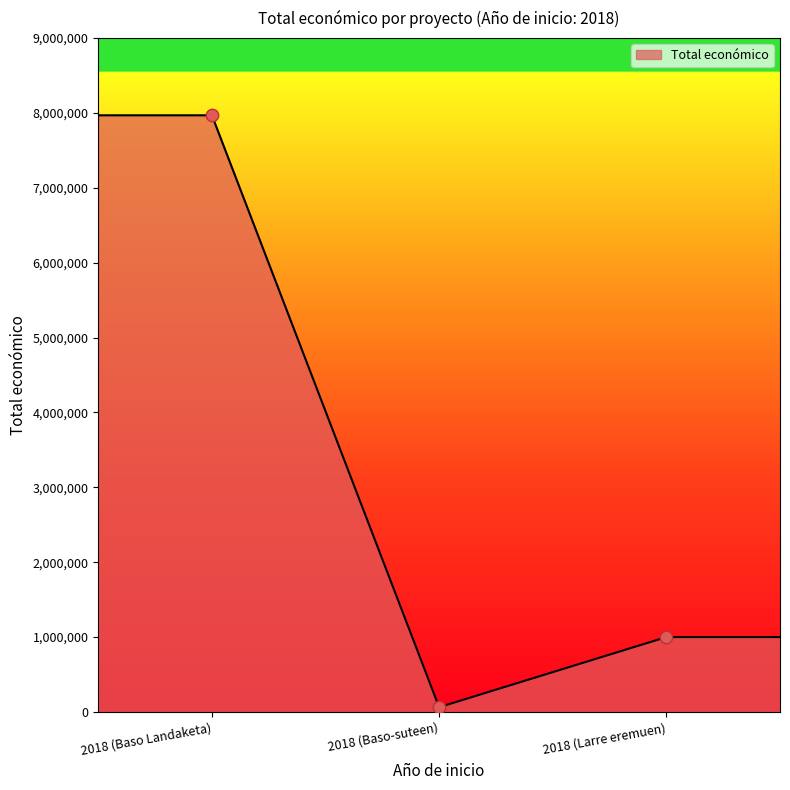

What is the change in value from 2018 (Baso-suteen) to 2018 (Larre eremuen)?

+936332